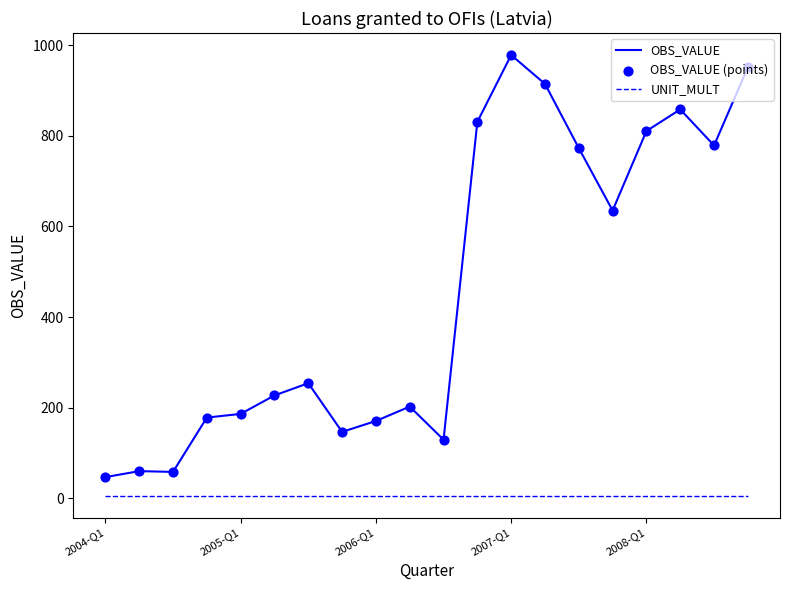

Which series has the largest total across all categories?

OBS_VALUE